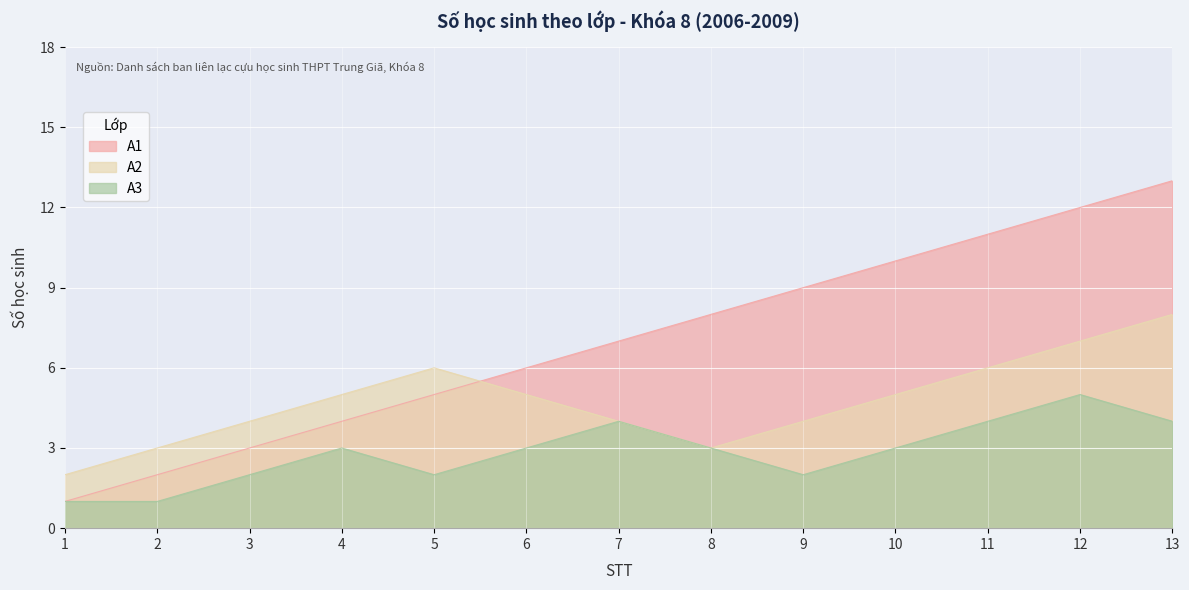

Which has a higher value, 7 or 2?

7